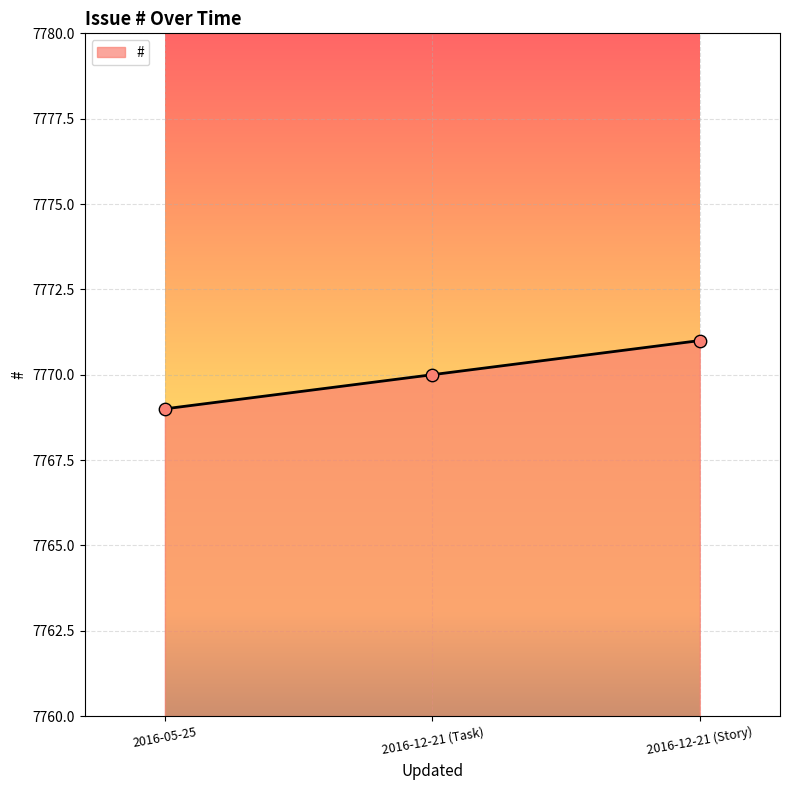

Between 2016-05-25 and 2016-12-21 (Story), which is larger?

2016-12-21 (Story)